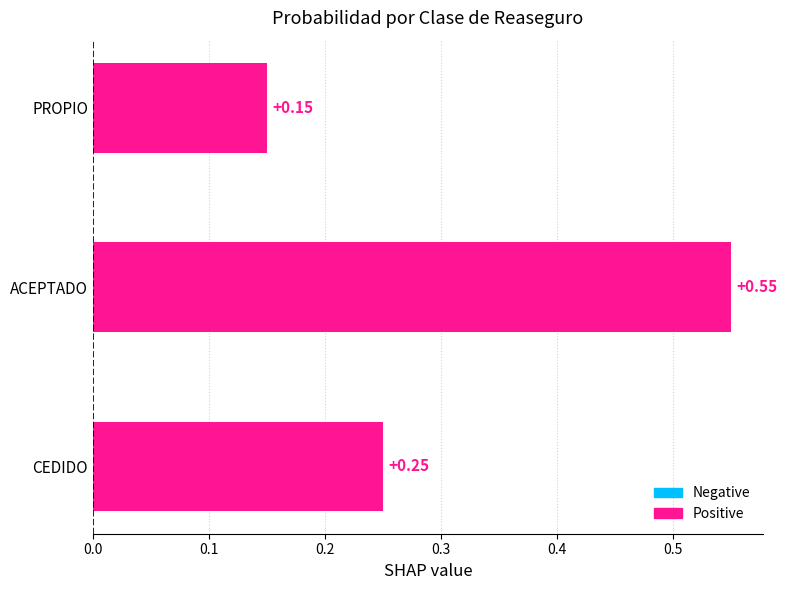

Which category has the highest value across all series?

ACEPTADO